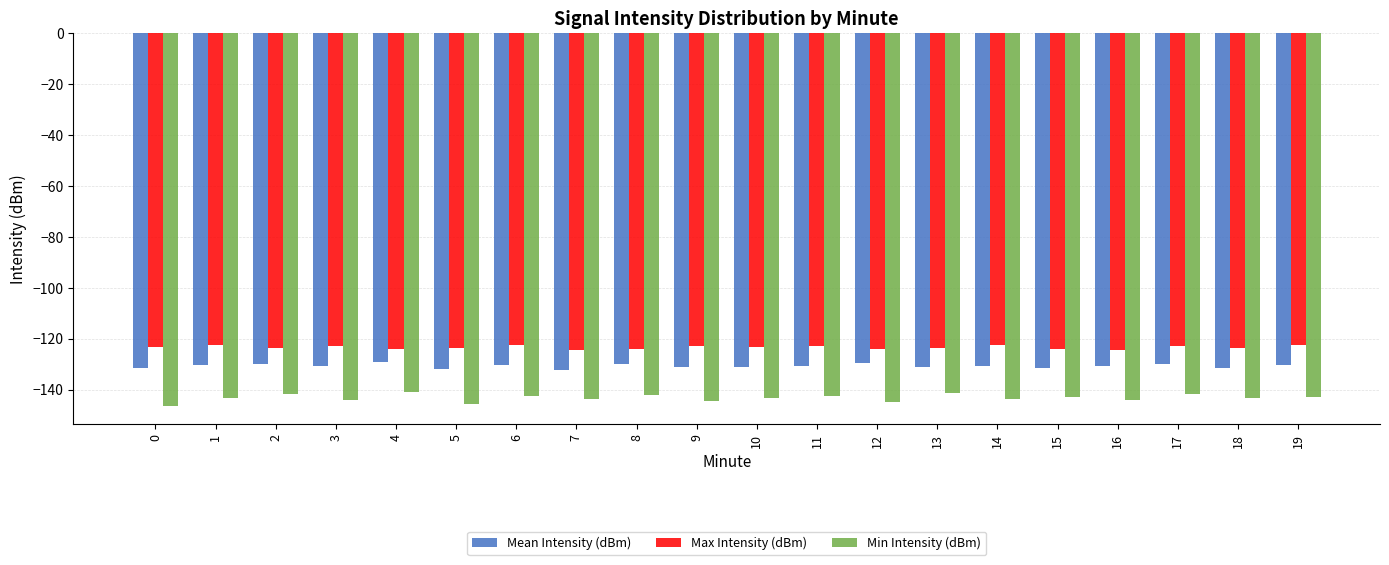

What is the highest value of the Mean Intensity (dBm) series?

-129.2